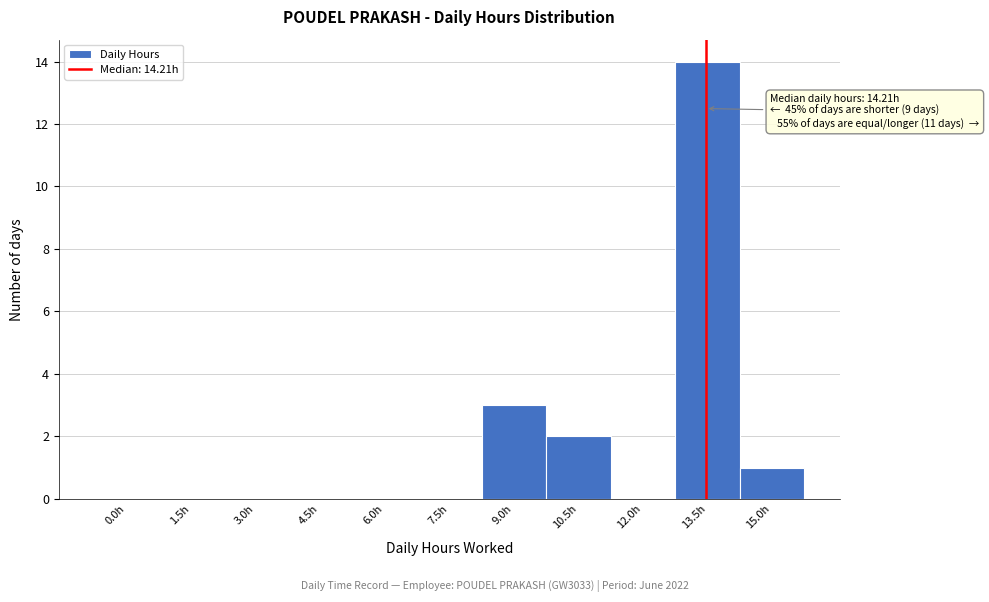

Reading left to right, what are all the values shown in this chart?

0.0h=0	1.5h=0	3.0h=0	4.5h=0	6.0h=0	7.5h=0	9.0h=3	10.5h=2	12.0h=0	13.5h=14	15.0h=1